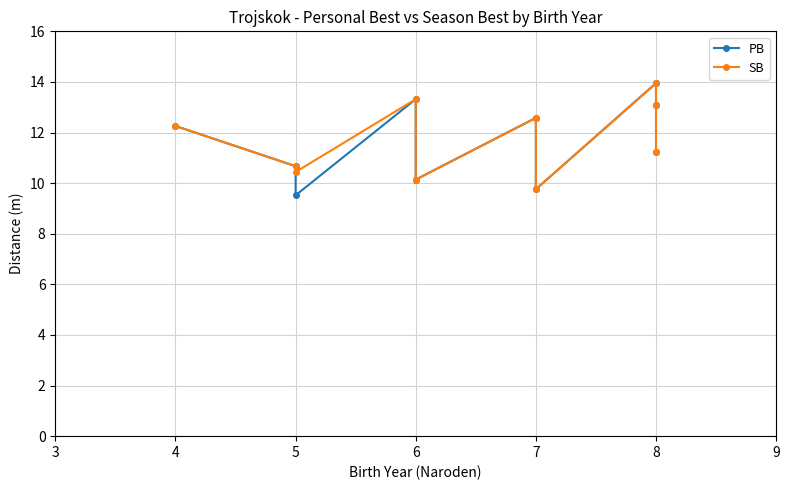

Which series has the largest total across all categories?

SB